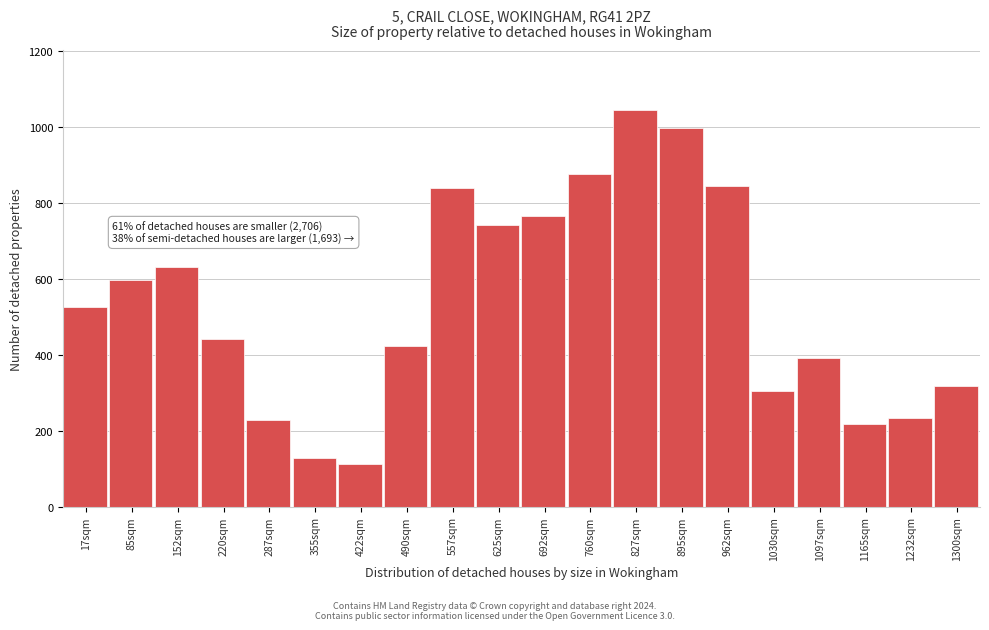

Reading left to right, list all the values displayed in this chart.

17sqm=526	85sqm=596	152sqm=631	220sqm=440	287sqm=229	355sqm=128	422sqm=113	490sqm=422	557sqm=838	625sqm=741	692sqm=764	760sqm=876	827sqm=1045	895sqm=997	962sqm=843	1030sqm=304	1097sqm=391	1165sqm=218	1232sqm=234	1300sqm=317